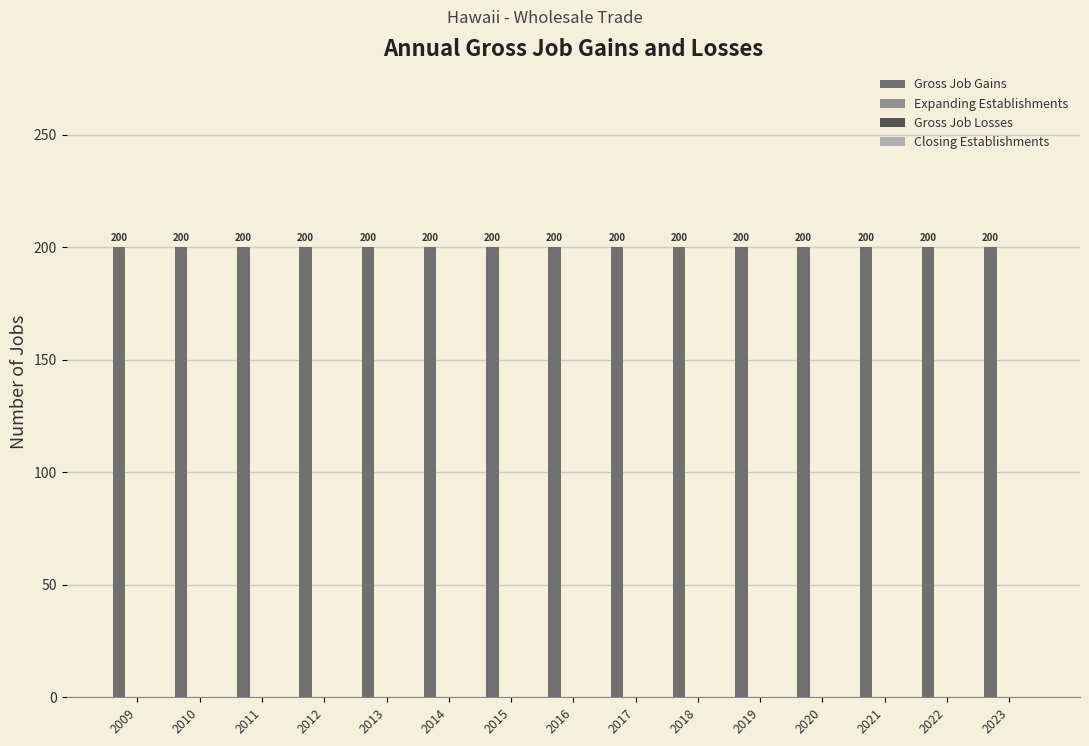

Which series has the largest total across all categories?

Gross Job Gains